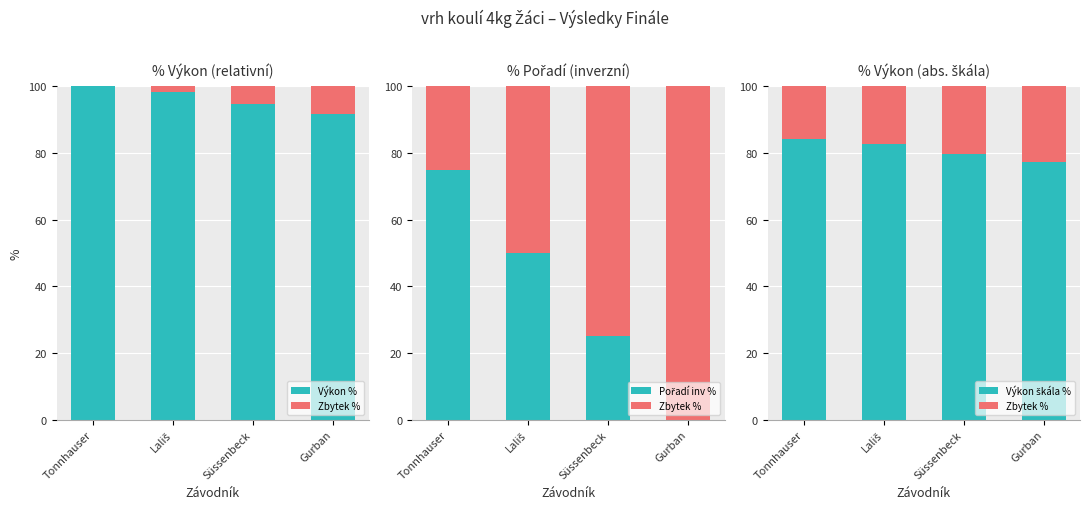

Between Süssenbeck and Gurban, which series saw the biggest shift?

Pořadí inv %